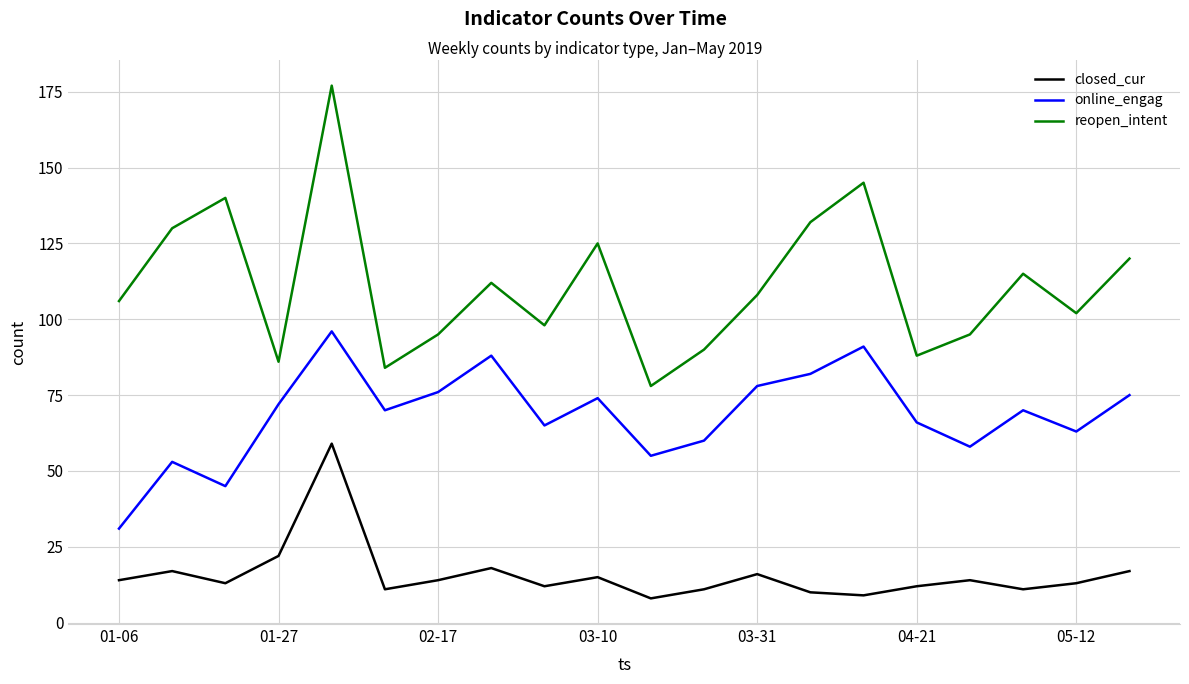

Which series has the widest spread of values?

reopen_intent